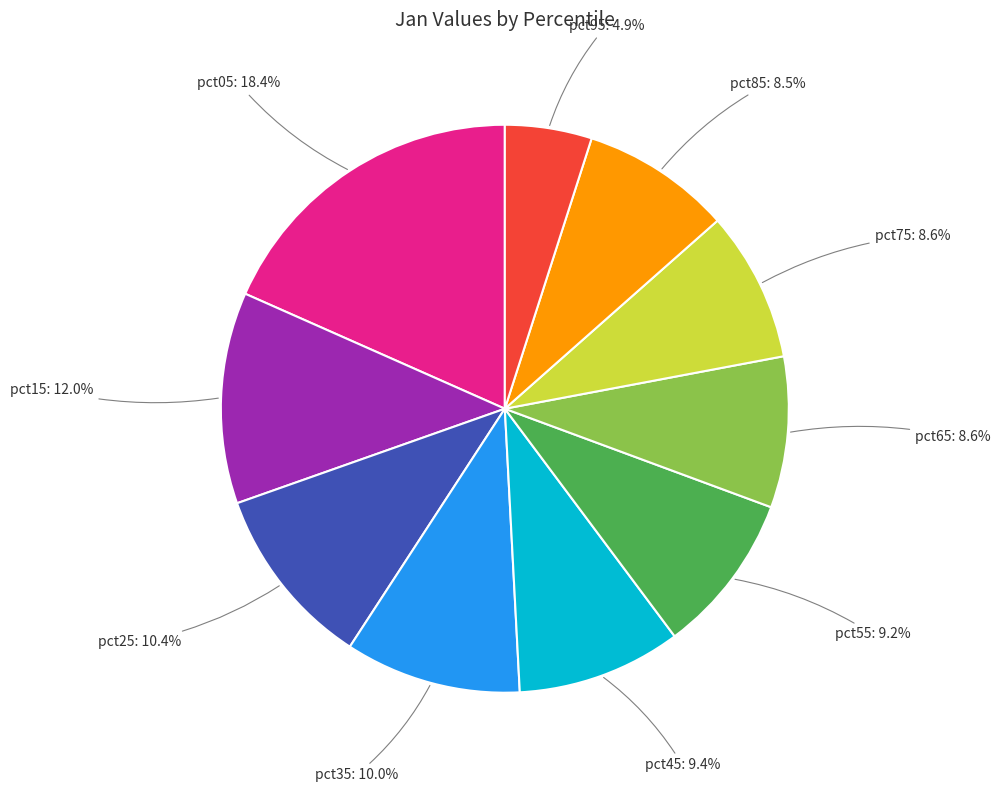

What portion of the pie excludes pct55?

90.8%